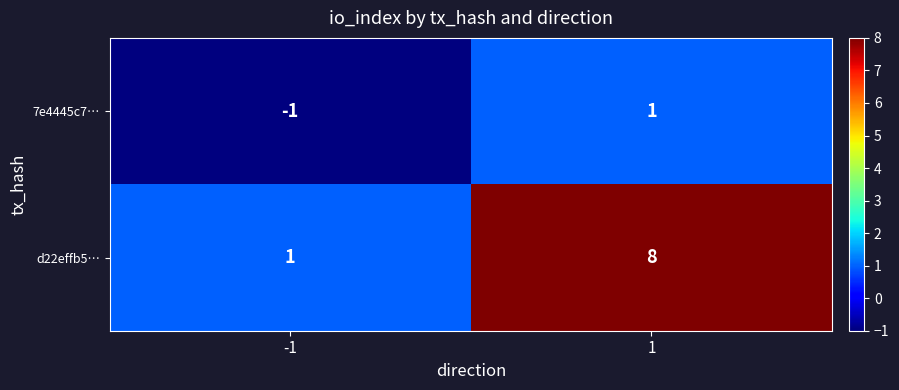

List the series in order of their overall mean, highest first.

d22effb5…, 7e4445c7…